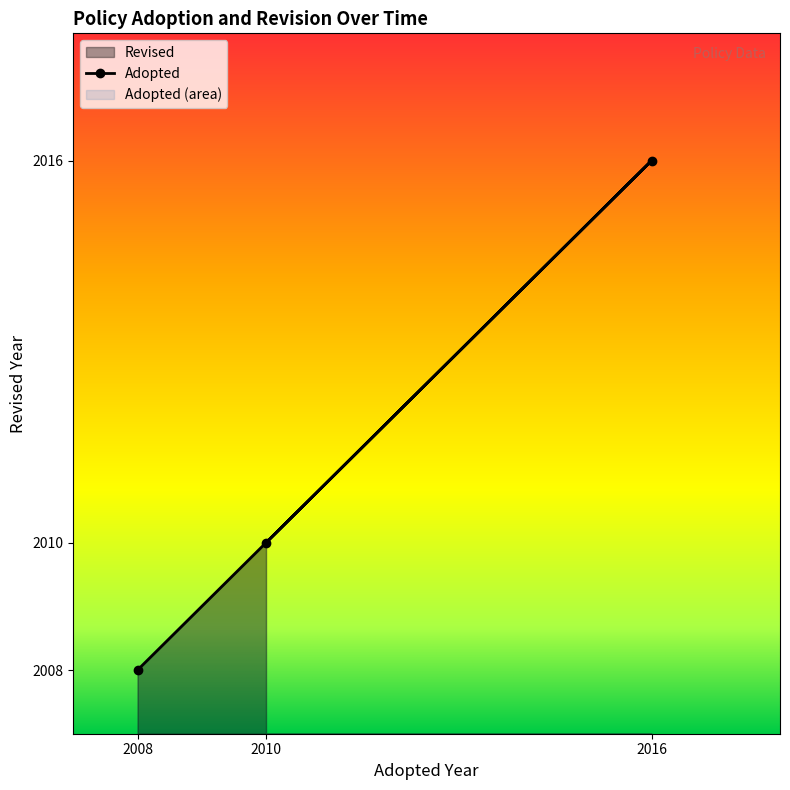

Reading right to left, transcribe all the data shown in this chart.

2016	2010	2008